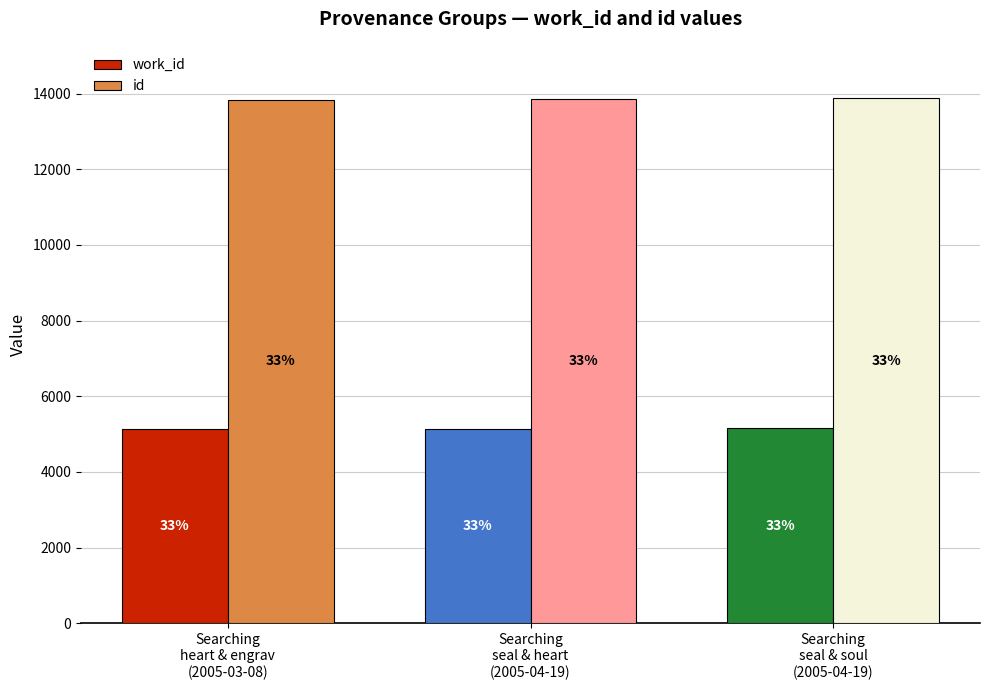

What are all the series names shown in the legend?

work_id, id